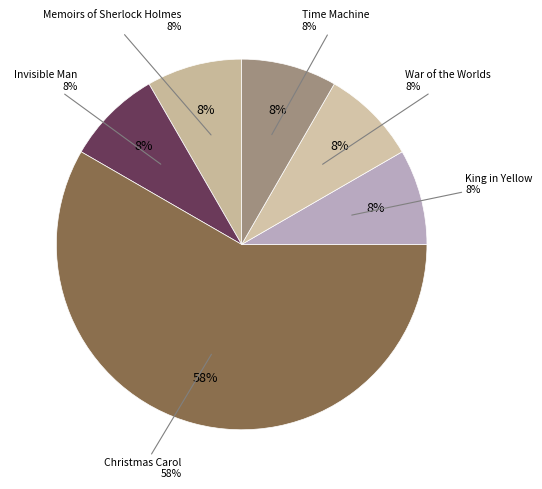

To the nearest percent, what is the combined percentage of Christmas Carol and Time Machine?

67%